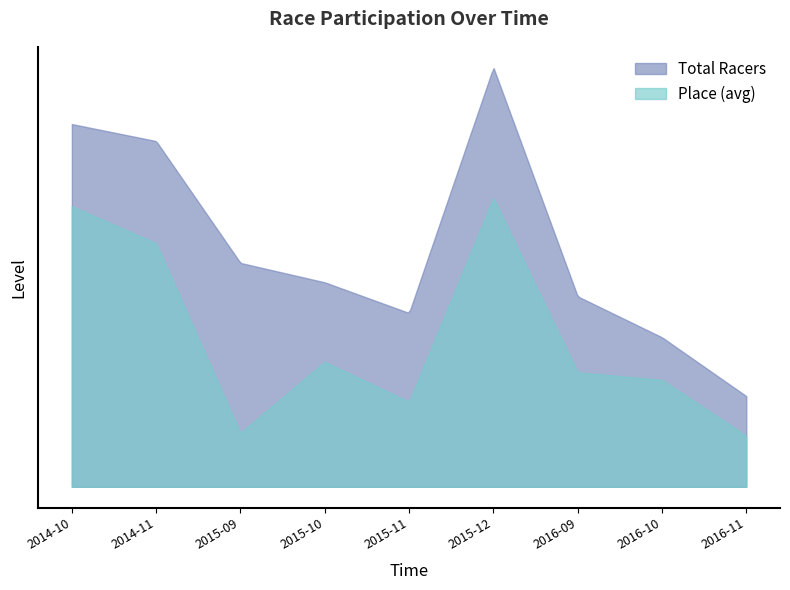

What are all the series names shown in the legend?

Total Racers, Place (avg)